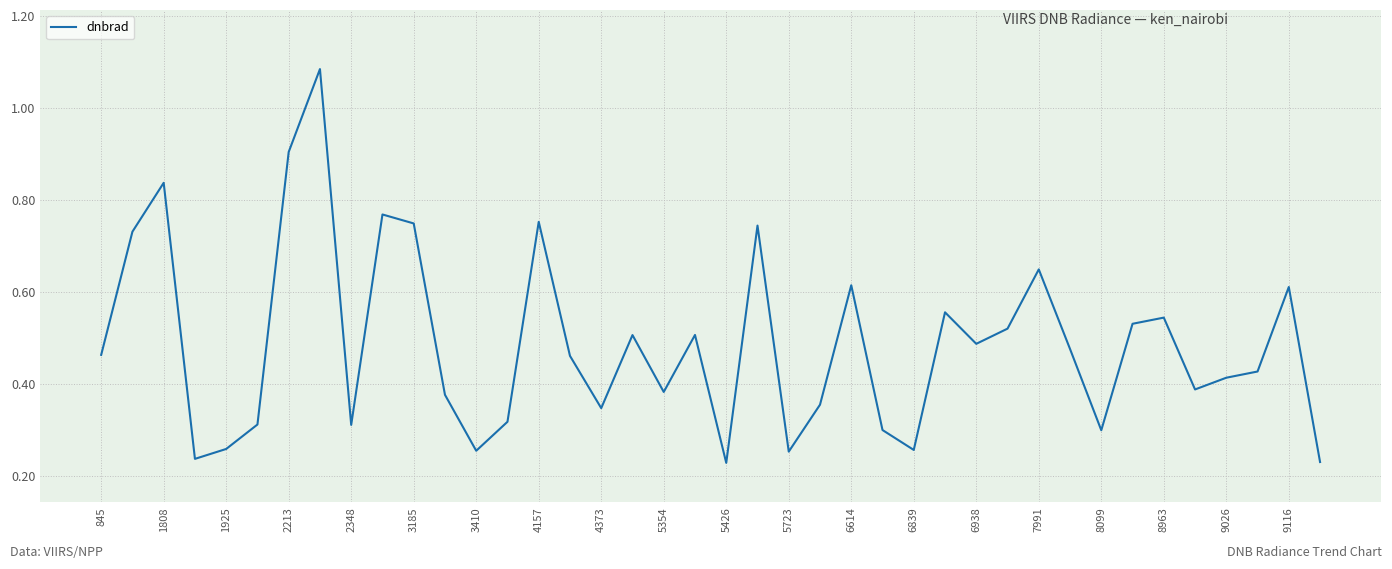

What is the difference between the maximum and minimum values?

0.9